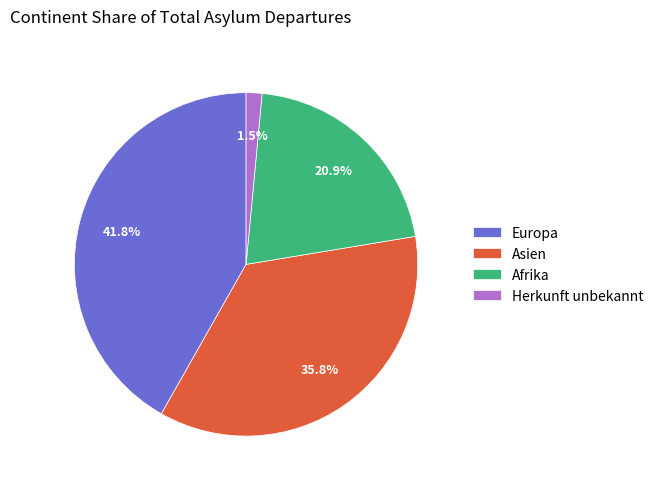

The Afrika slice represents 21% of the pie. True or false?

True